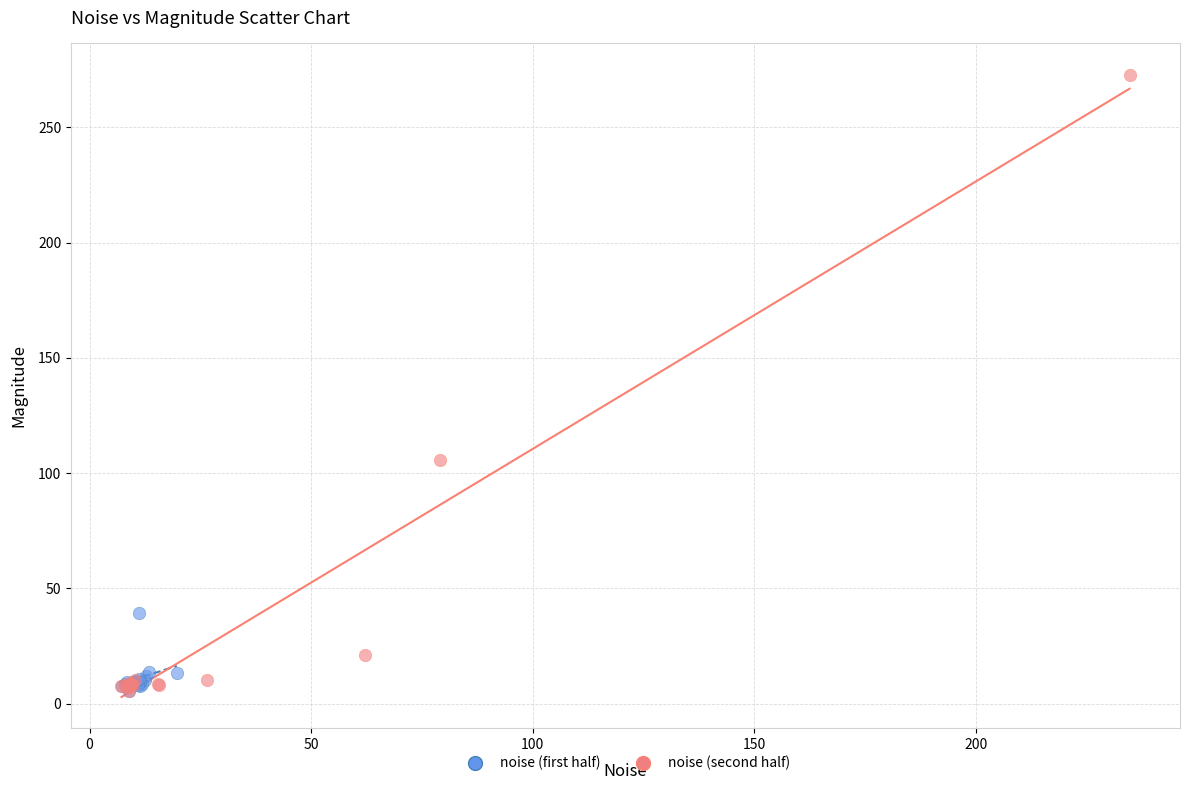

Which series has the widest spread of Y values?

noise (second half)